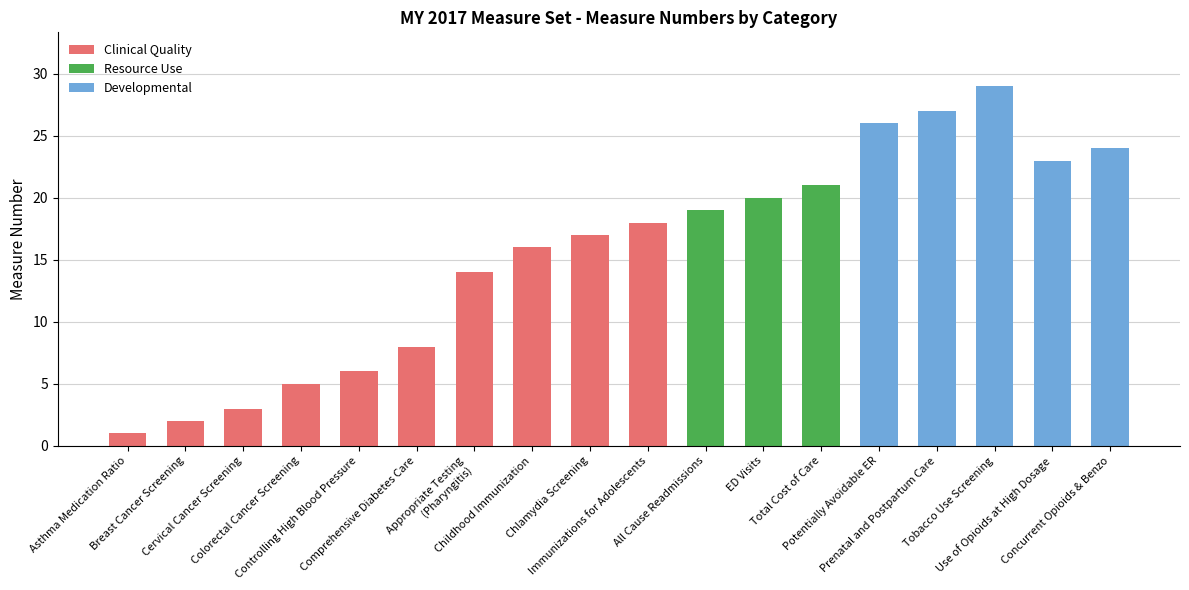

List the labels in order of value, largest first.

Tobacco Use Screening, Prenatal and Postpartum Care, Potentially Avoidable ER, Concurrent Opioids & Benzo, Use of Opioids at High Dosage, Total Cost of Care, ED Visits, All Cause Readmissions, Immunizations for Adolescents, Chlamydia Screening, Childhood Immunization, Appropriate Testing
(Pharyngitis), Comprehensive Diabetes Care, Controlling High Blood Pressure, Colorectal Cancer Screening, Cervical Cancer Screening, Breast Cancer Screening, Asthma Medication Ratio